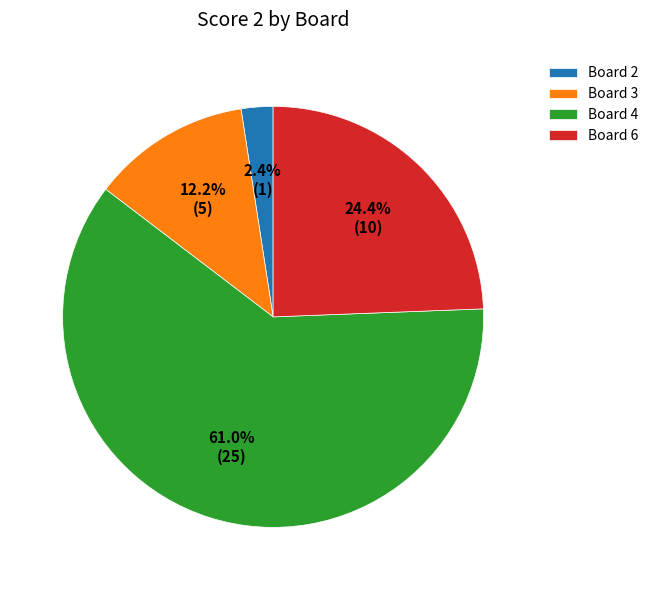

Count the number of slices in the pie.

4